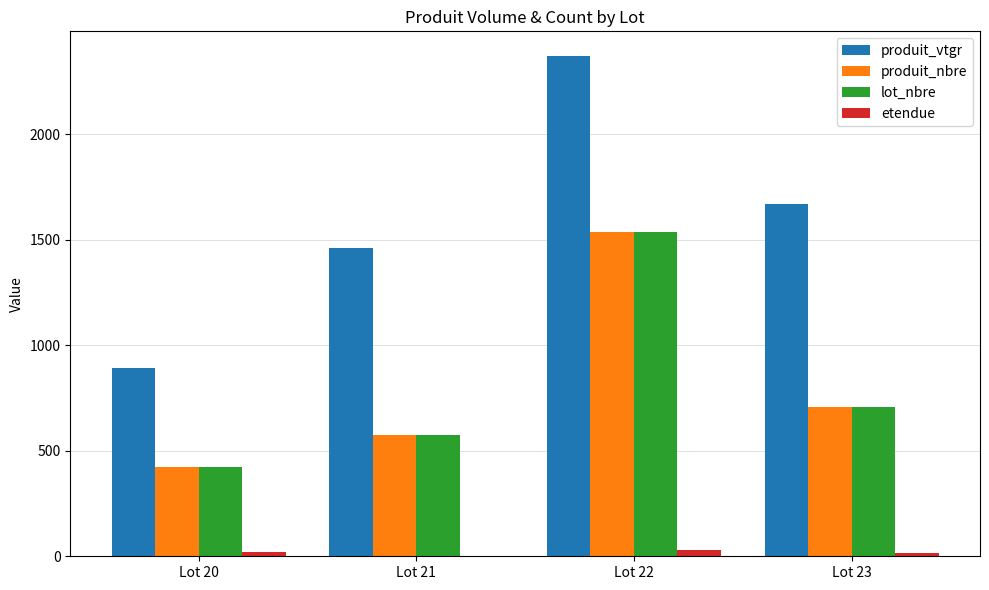

At which label is produit_vtgr closest to 1631?

Lot 23